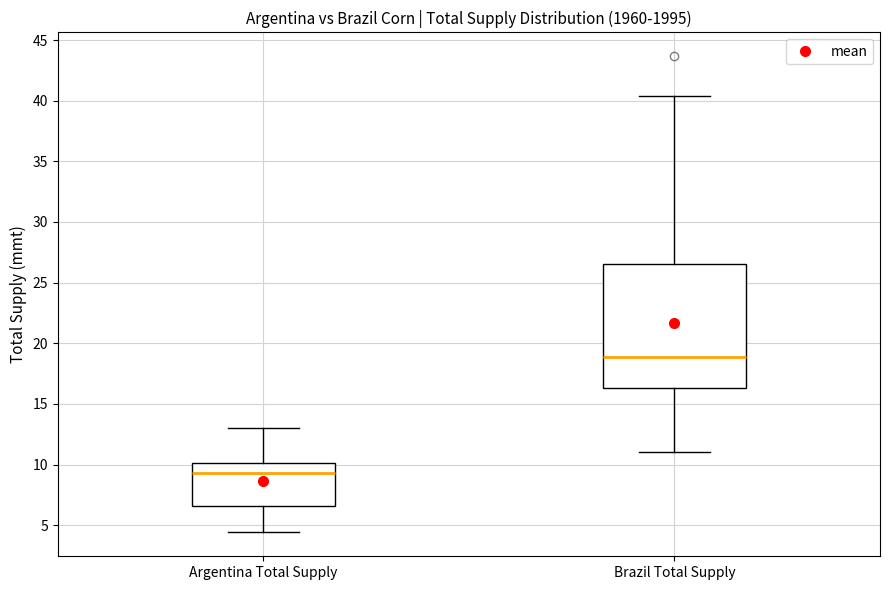

Which box's median line is the highest?

Brazil Total Supply